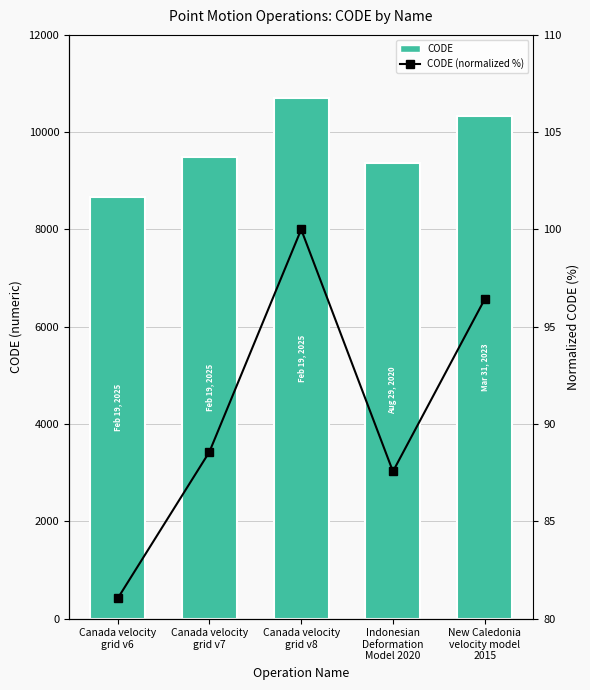

Is the value of CODE at Canada velocity
grid v8 greater than the value of CODE (normalized %) at Indonesian
Deformation
Model 2020?

Yes